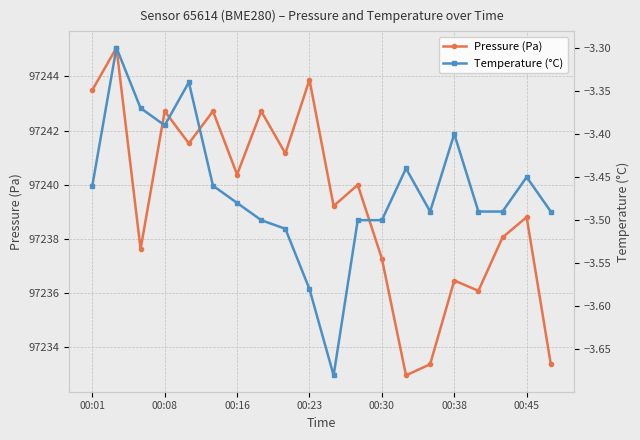

True or false: Pressure (Pa) has more than 1 interior local peaks.

True